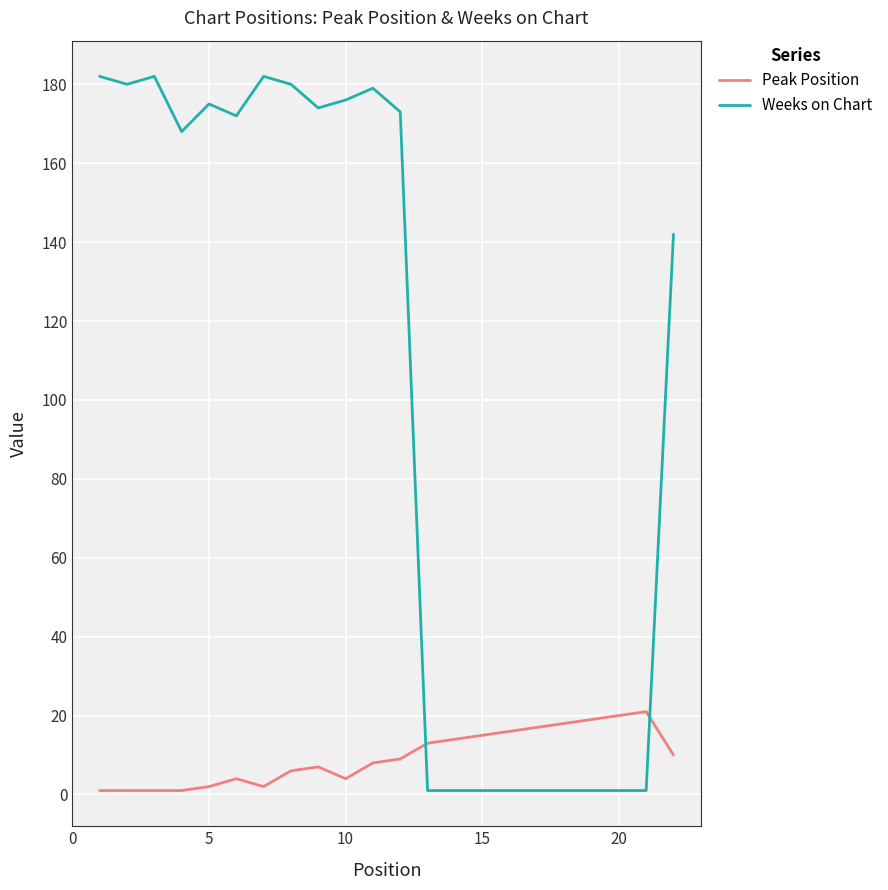

In Peak Position, how many points are higher than both neighbors (excluding endpoints)?

3